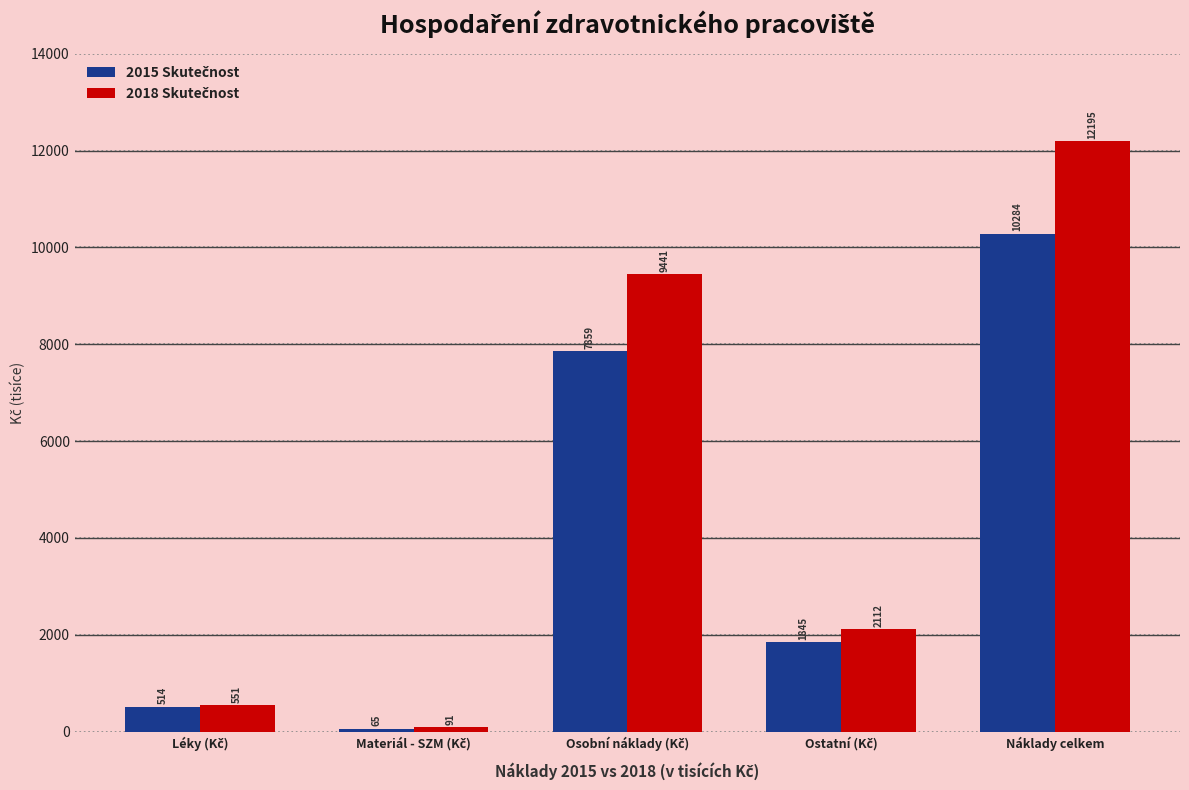

At which category is the sum across all series the highest?

Náklady celkem